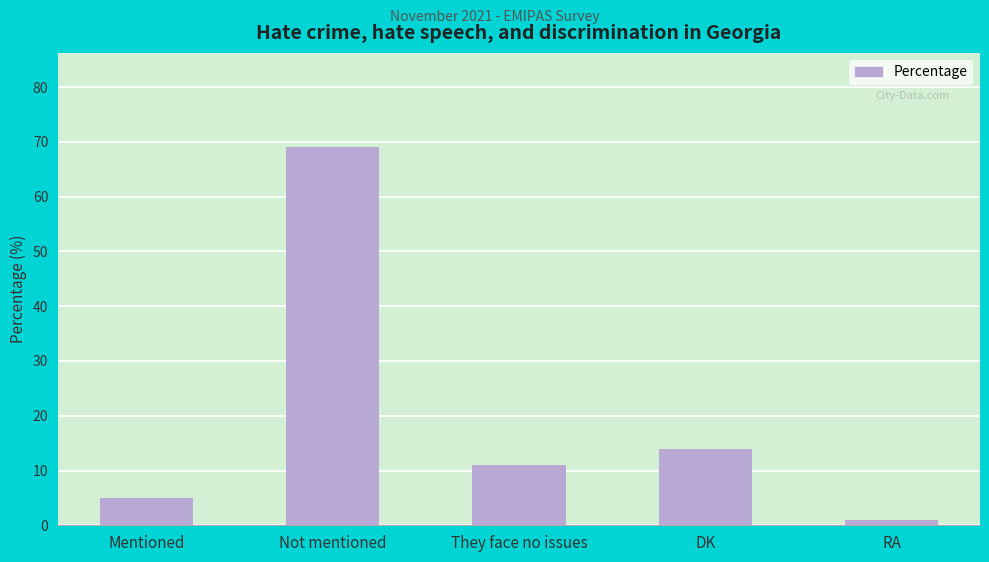

True or false: the data shows 11 at They face no issues.

True